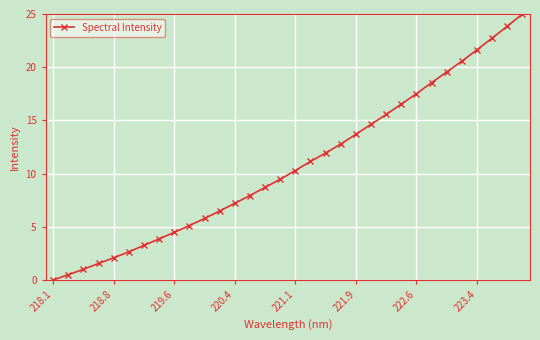

What is the value of the 3rd point from the left?

1.0